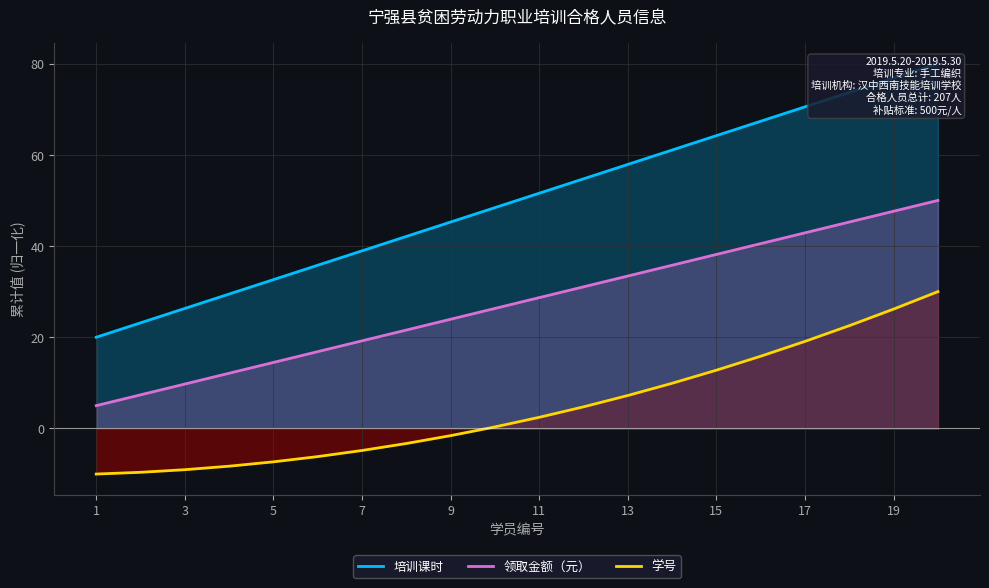

Which category has the lowest value in the 学号 series?

1